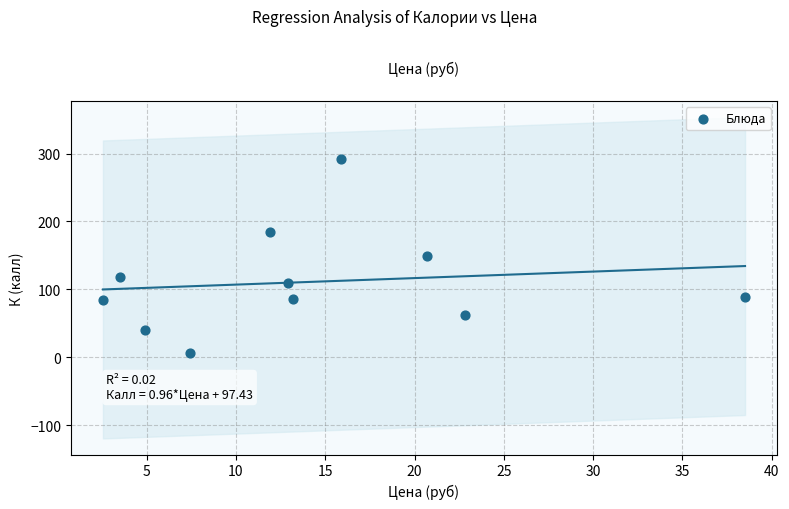

What is the average X value?

14.0